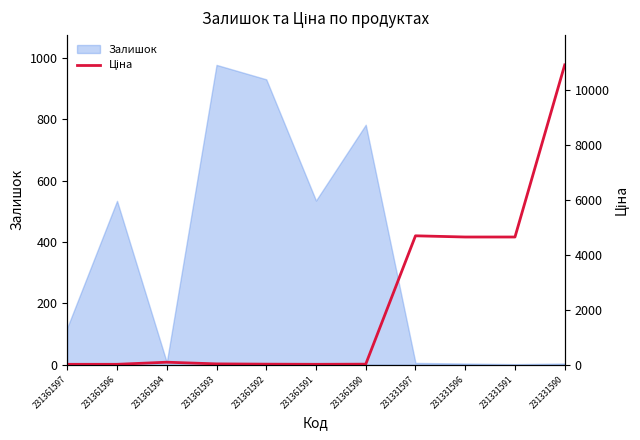

How many lines are shown in the chart?

1